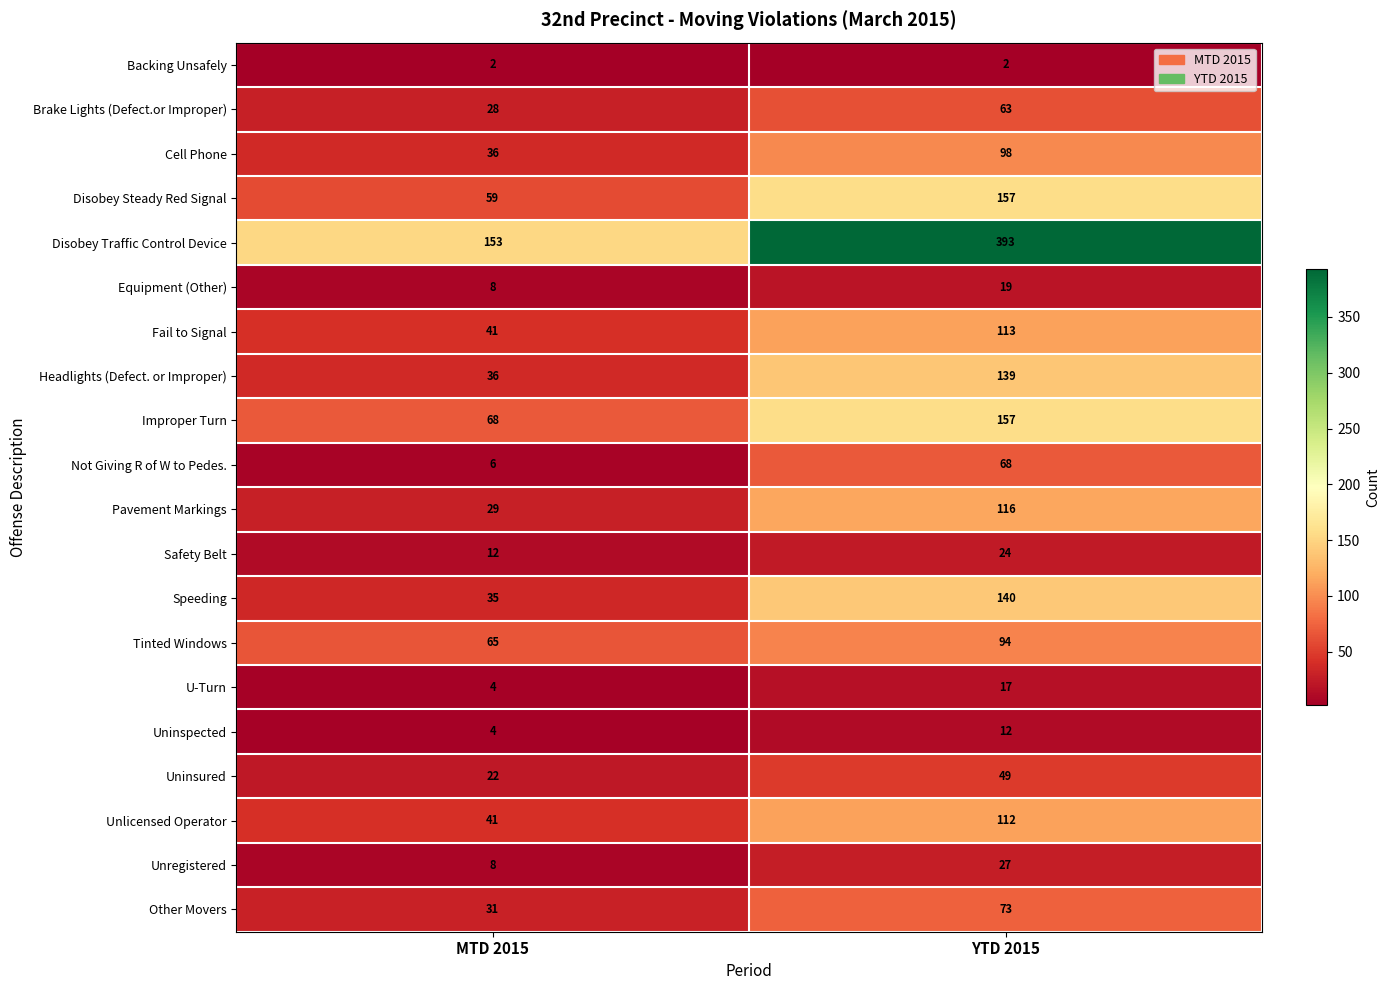

What is the sum of the Uninsured values at YTD 2015 and MTD 2015?

71